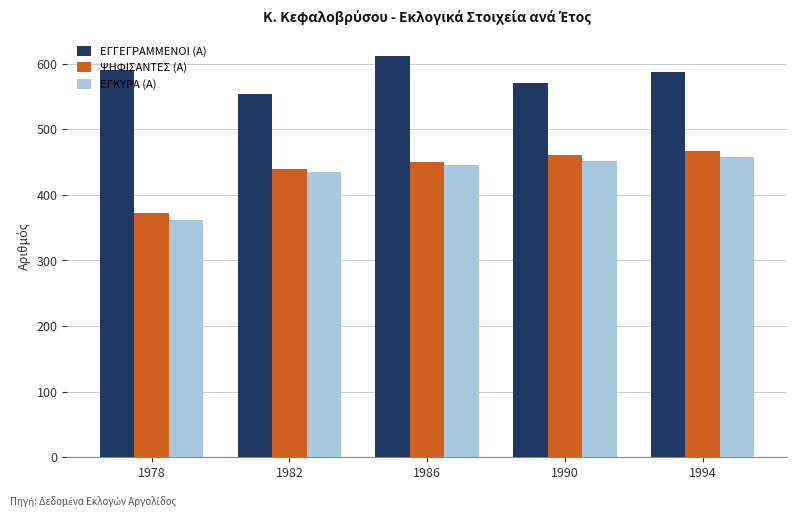

What is the value of the ΨΗΦΙΣΑΝΤΕΣ (Α) bar at the 1st from the left?

373